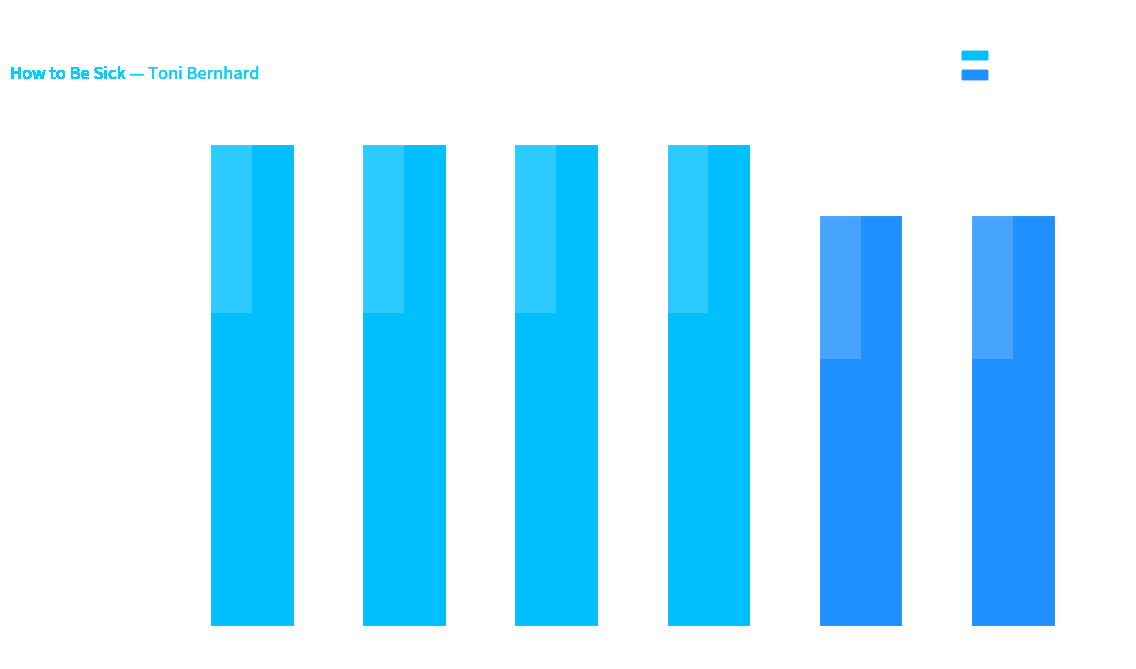

What is the average value?

161124723